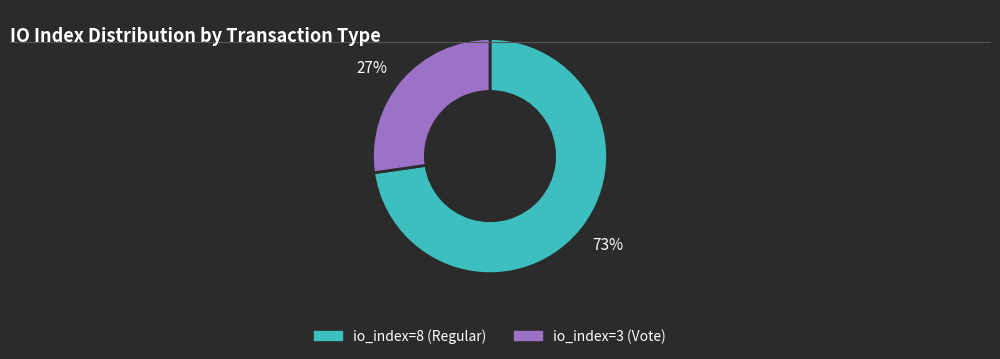

What is the ratio of the value at 73% to the value at 27%?

2.7